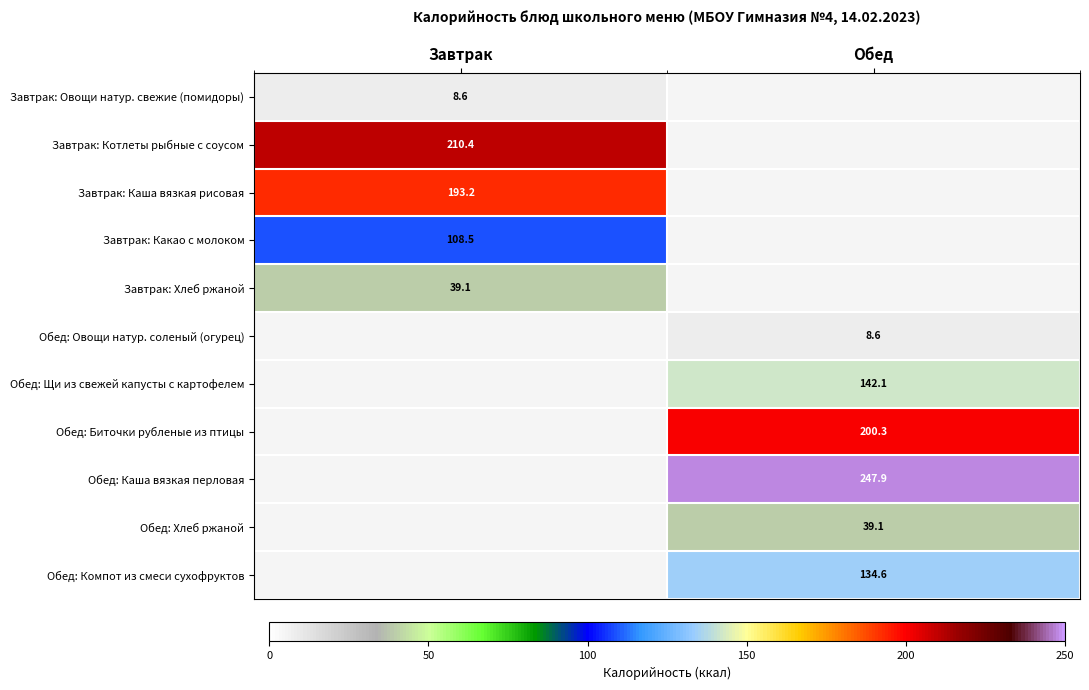

How many data points does each series have?

2